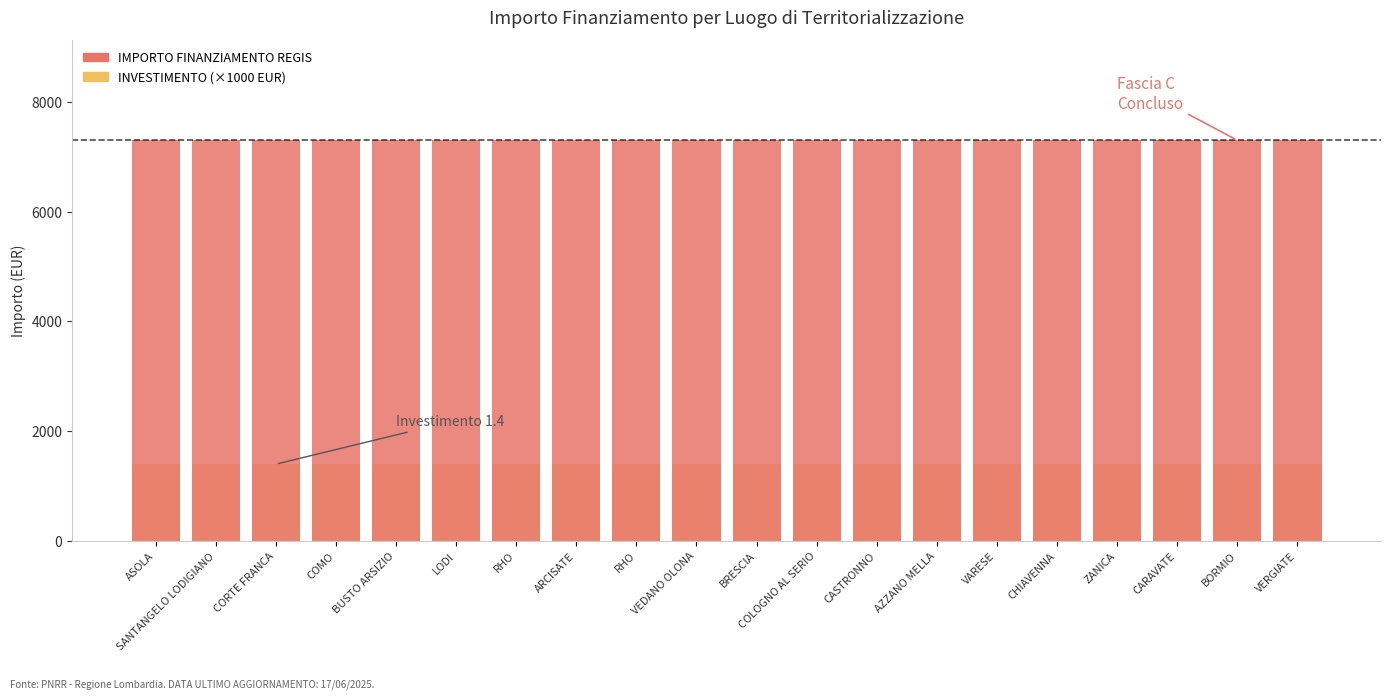

Rank the series by their maximum value, from lowest to highest.

INVESTIMENTO (×1000 EUR), IMPORTO FINANZIAMENTO REGIS